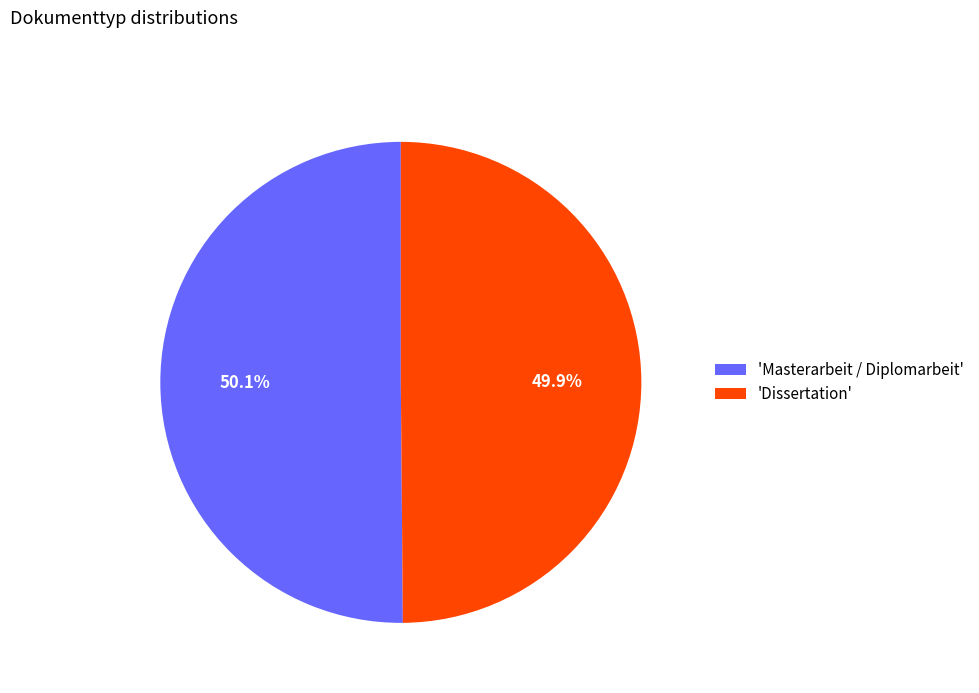

Approximately how many times larger is the value at 'Dissertation' compared to 'Masterarbeit / Diplomarbeit'?

1.0